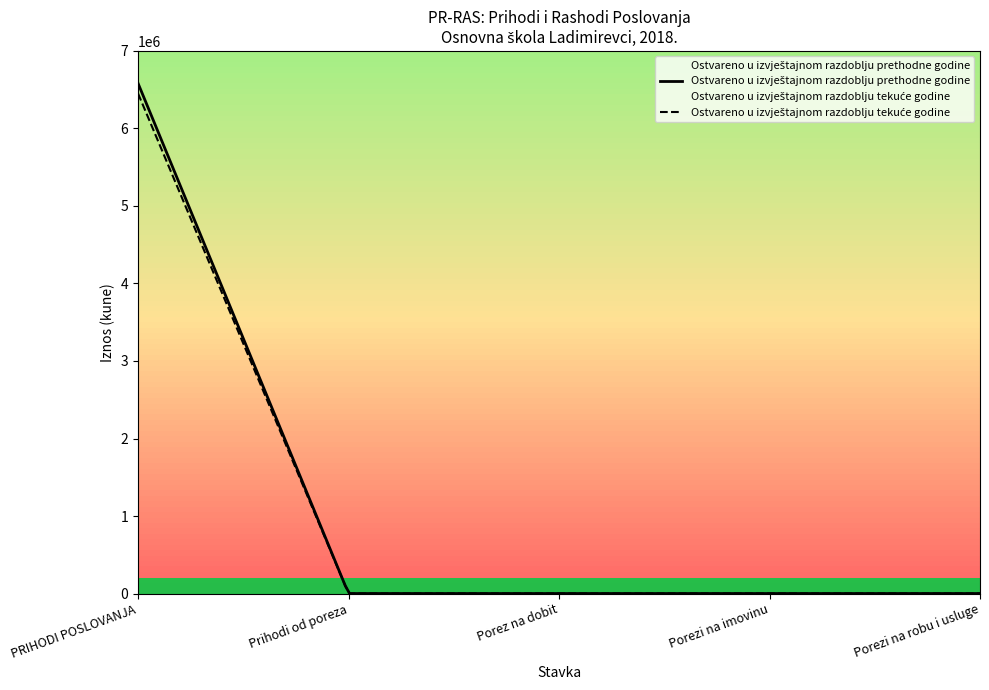

What is the greatest value displayed?

6583410.0